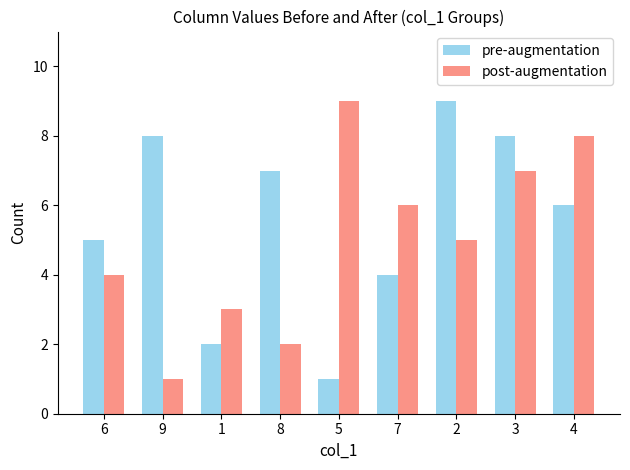

The pre-augmentation series shows 4 at 8. True or false?

False